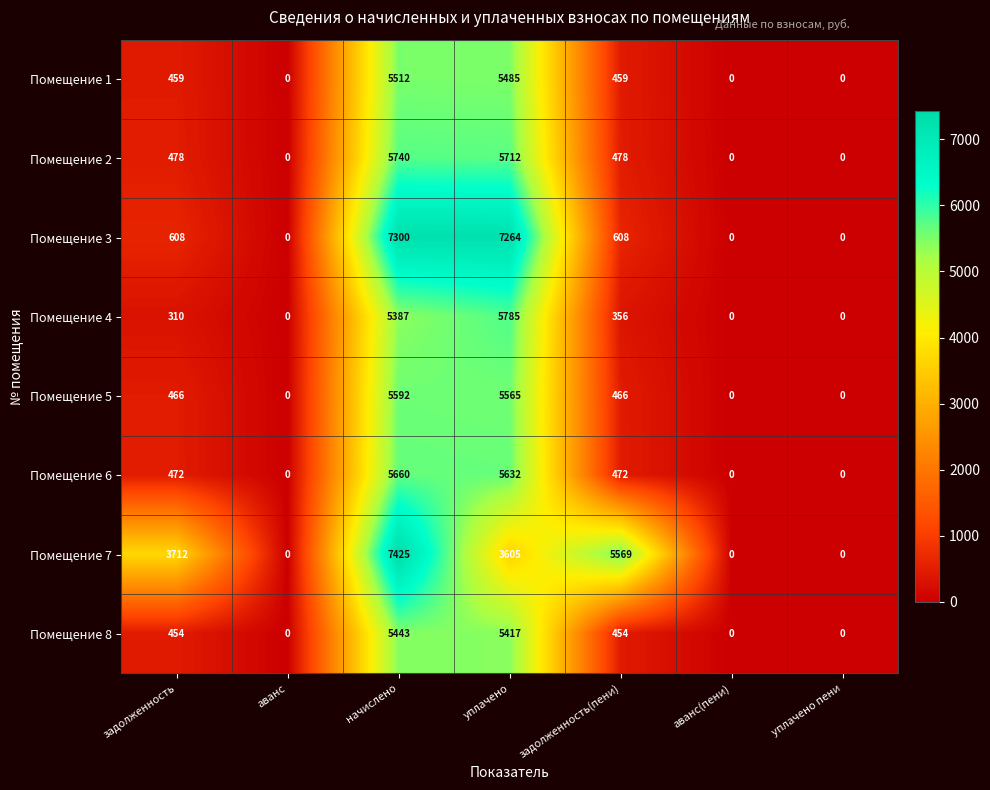

What is the maximum value shown in the chart?

7425